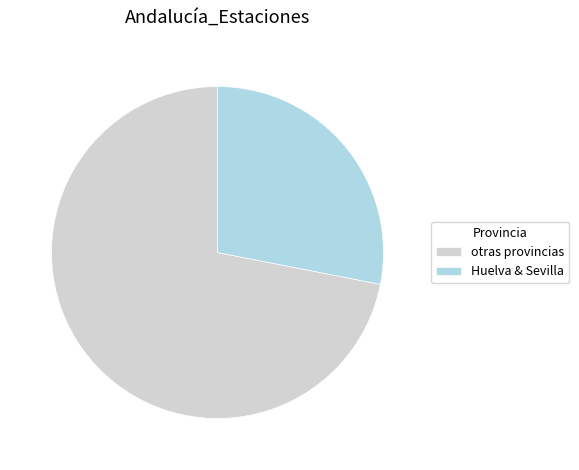

Between otras provincias and Huelva & Sevilla, which is larger?

otras provincias